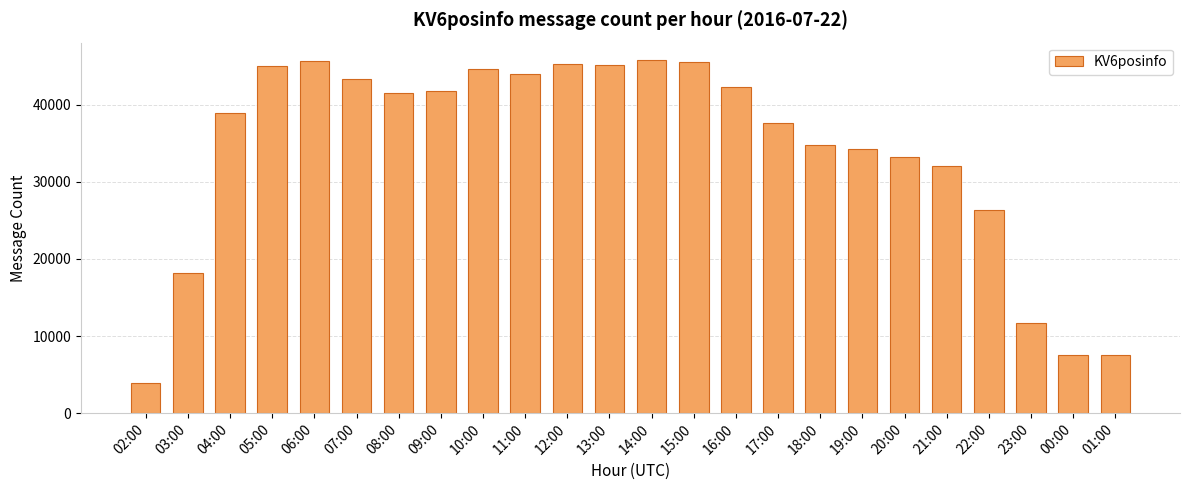

What position from the left is 14:00?

13